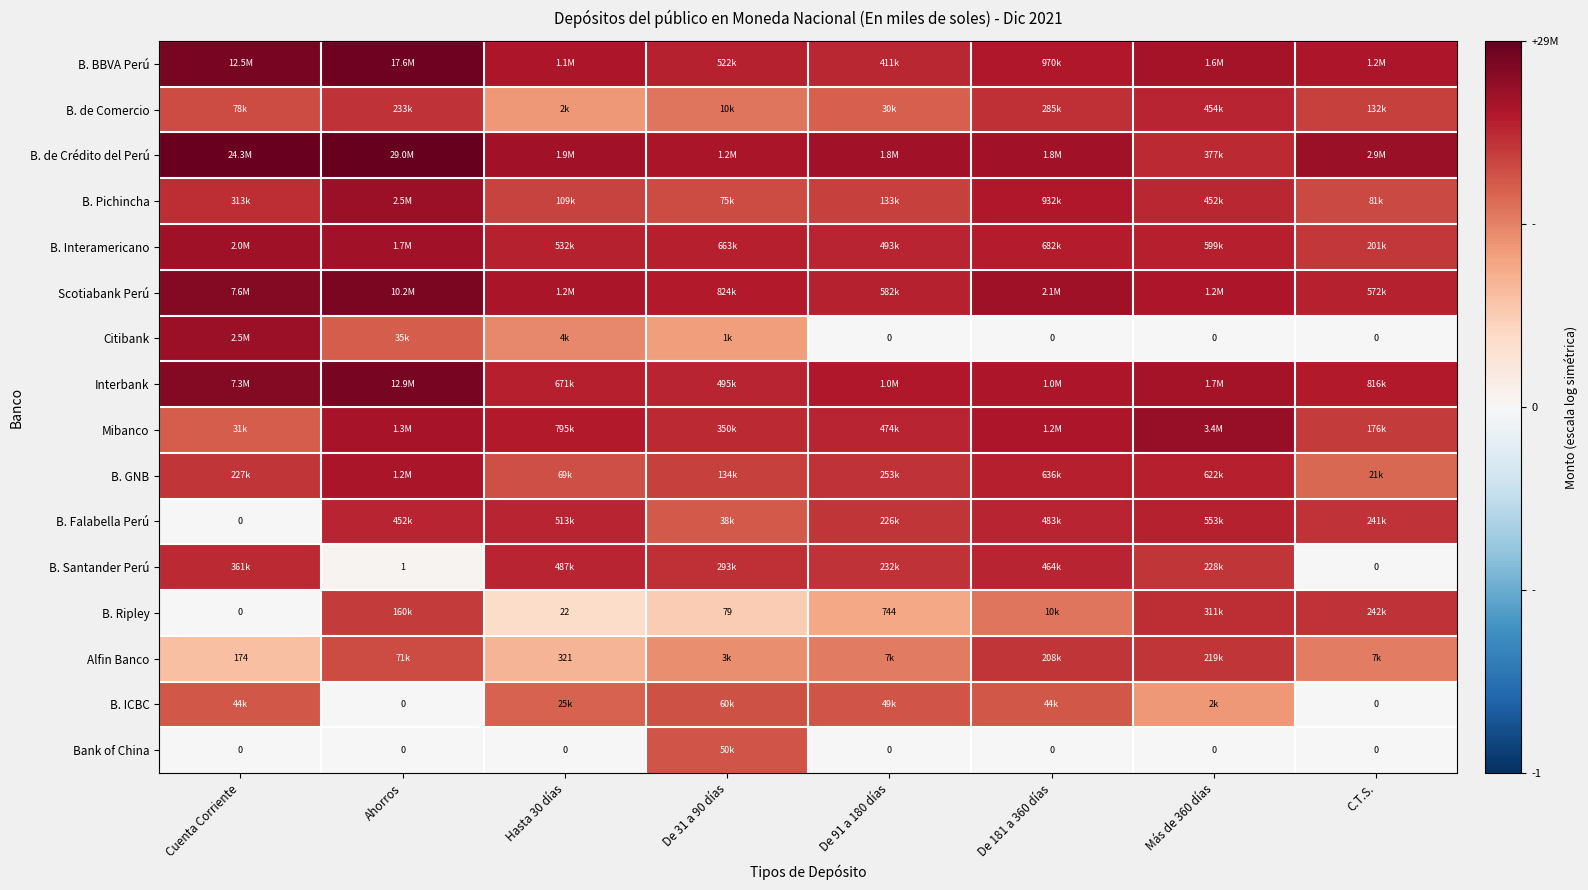

Which category has the lowest value in the B. Ripley series?

Cuenta Corriente